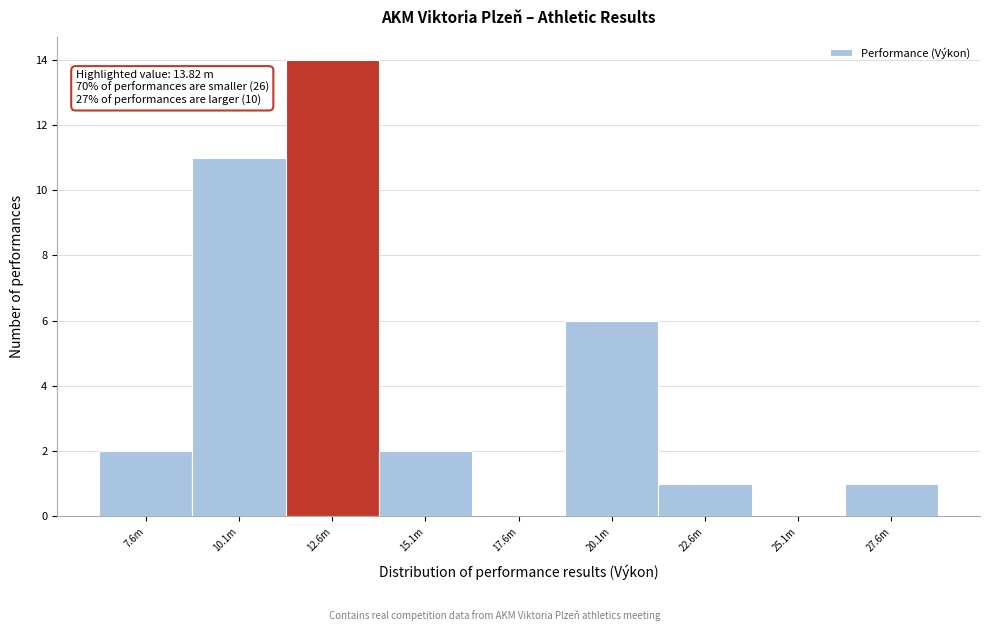

Reading left to right, what are all the values shown in this chart?

7.6m=2	10.1m=11	12.6m=14	15.1m=2	17.6m=0	20.1m=6	22.6m=1	25.1m=0	27.6m=1